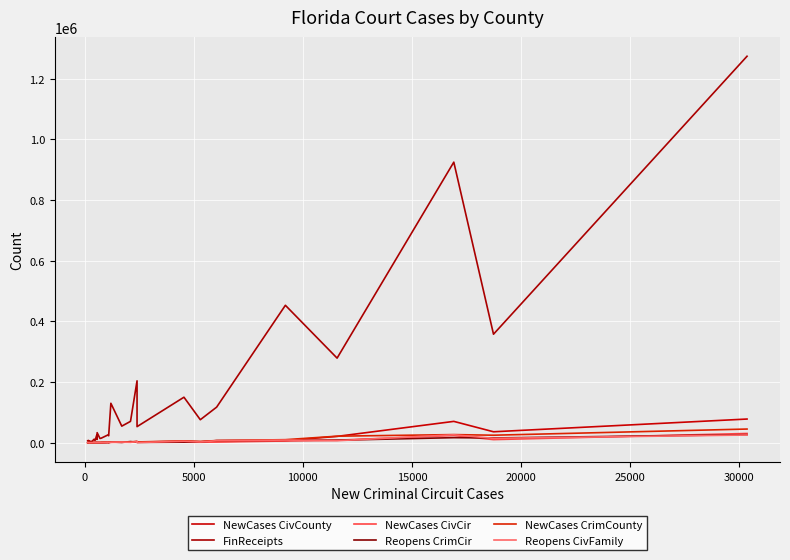

What is the minimum value shown in the chart?

1